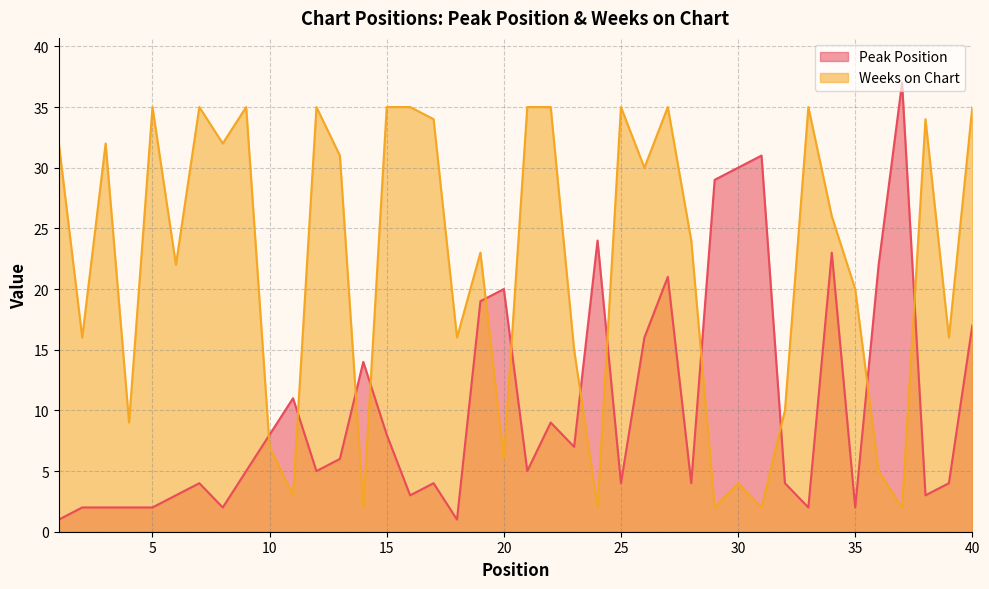

Which series has the largest range (max minus min)?

Peak Position